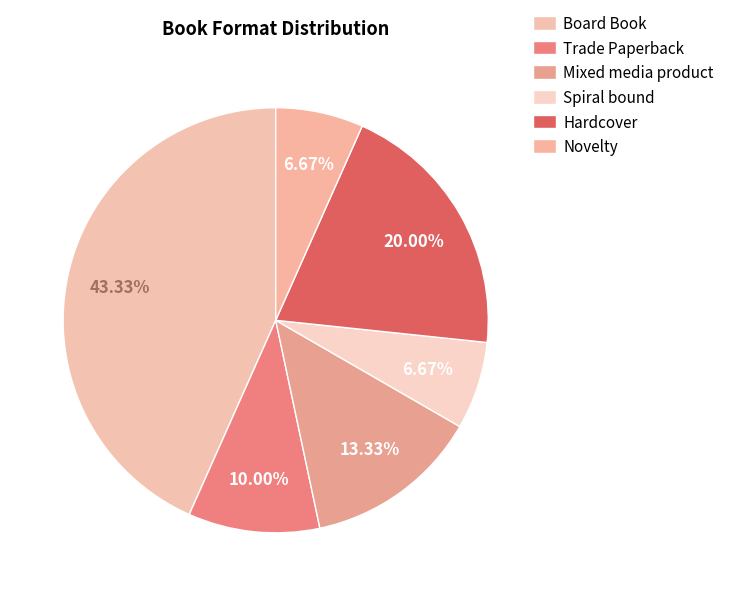

How many segments does this pie chart have?

6